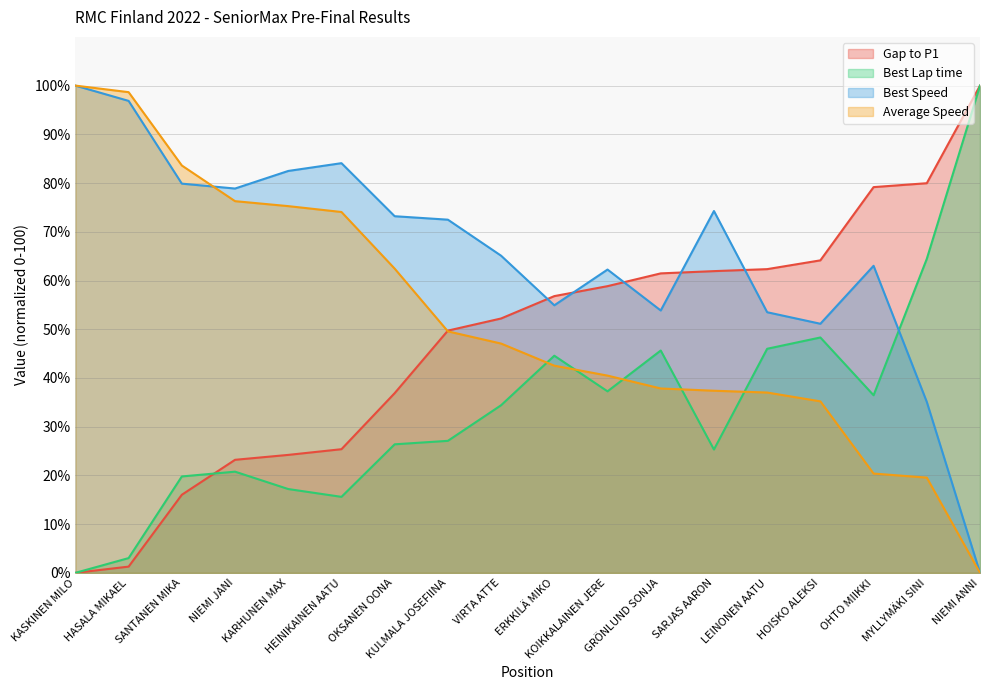

What are all the series names shown in the legend?

Gap to P1, Best Lap time, Best Speed, Average Speed